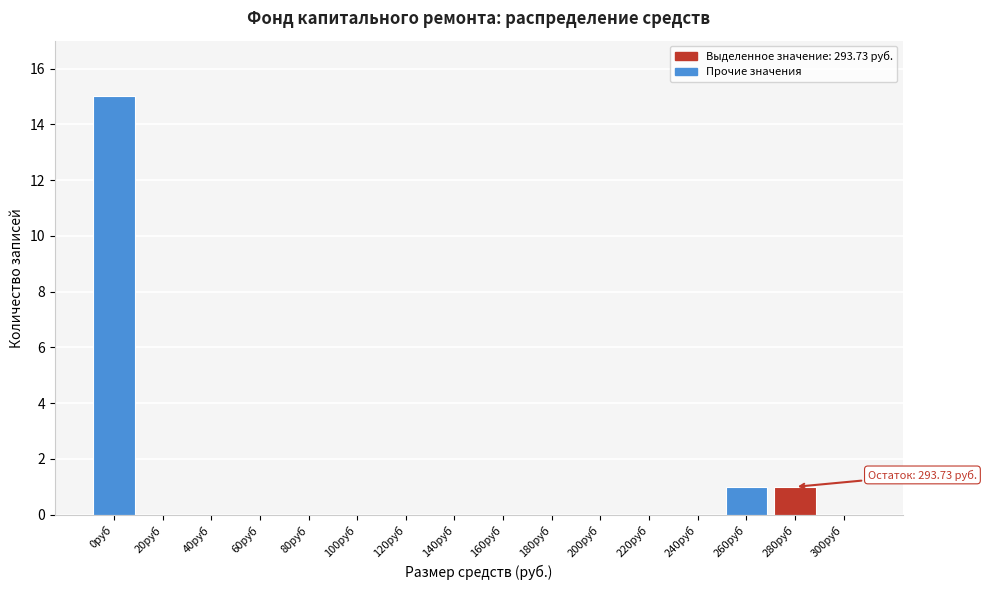

Reading left to right, list all the values displayed in this chart.

0руб=15	20руб=0	40руб=0	60руб=0	80руб=0	100руб=0	120руб=0	140руб=0	160руб=0	180руб=0	200руб=0	220руб=0	240руб=0	260руб=1	280руб=1	300руб=0